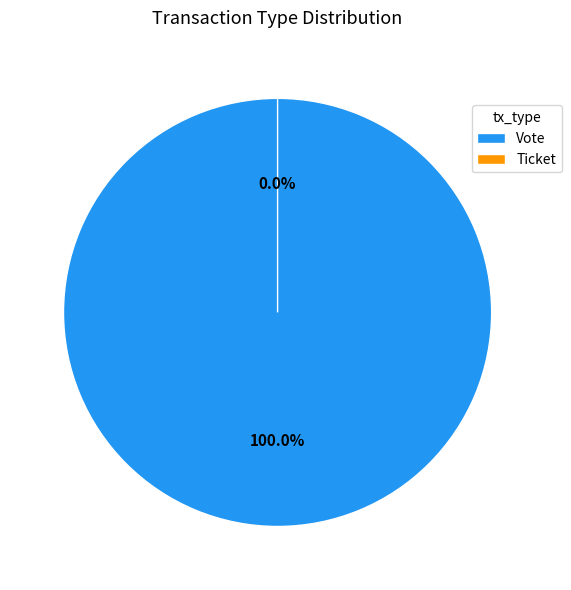

How many slices are in this pie chart?

2